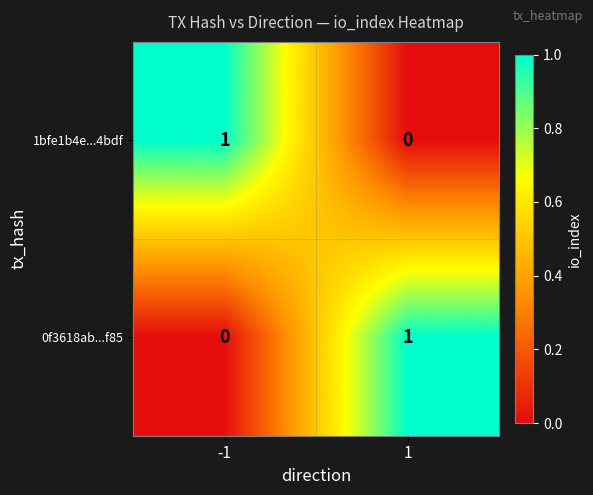

Is it true that 0f3618ab...f85 equals 0 at 1?

False